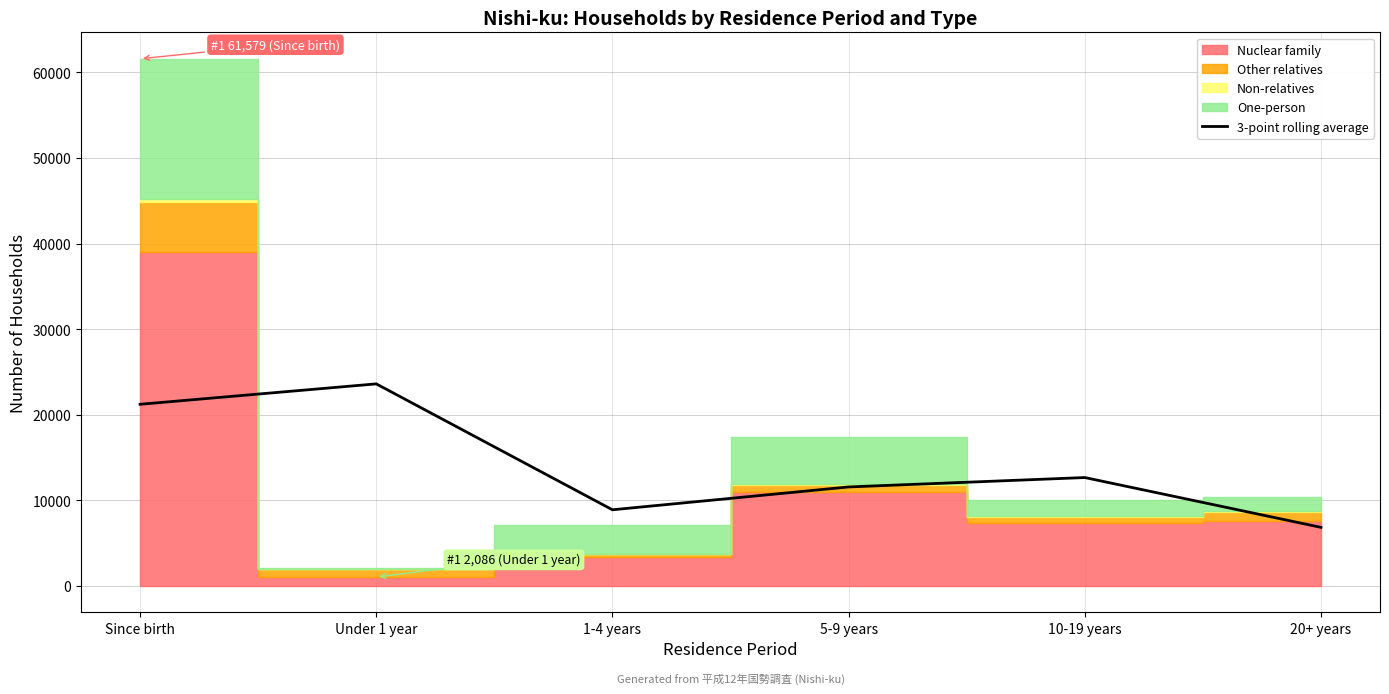

Reading left to right, what are all the values shown in this chart?

Since birth=21221.7	Under 1 year=23604.7	1-4 years=8897.0	5-9 years=11564.3	10-19 years=12663.3	20+ years=6844.7